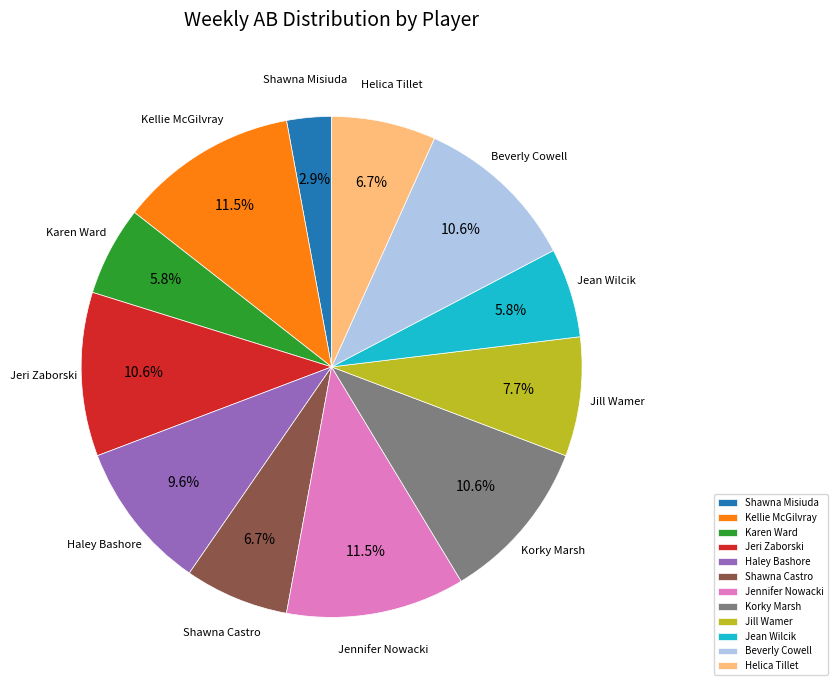

Between Jill Wamer and Karen Ward, which is larger?

Jill Wamer